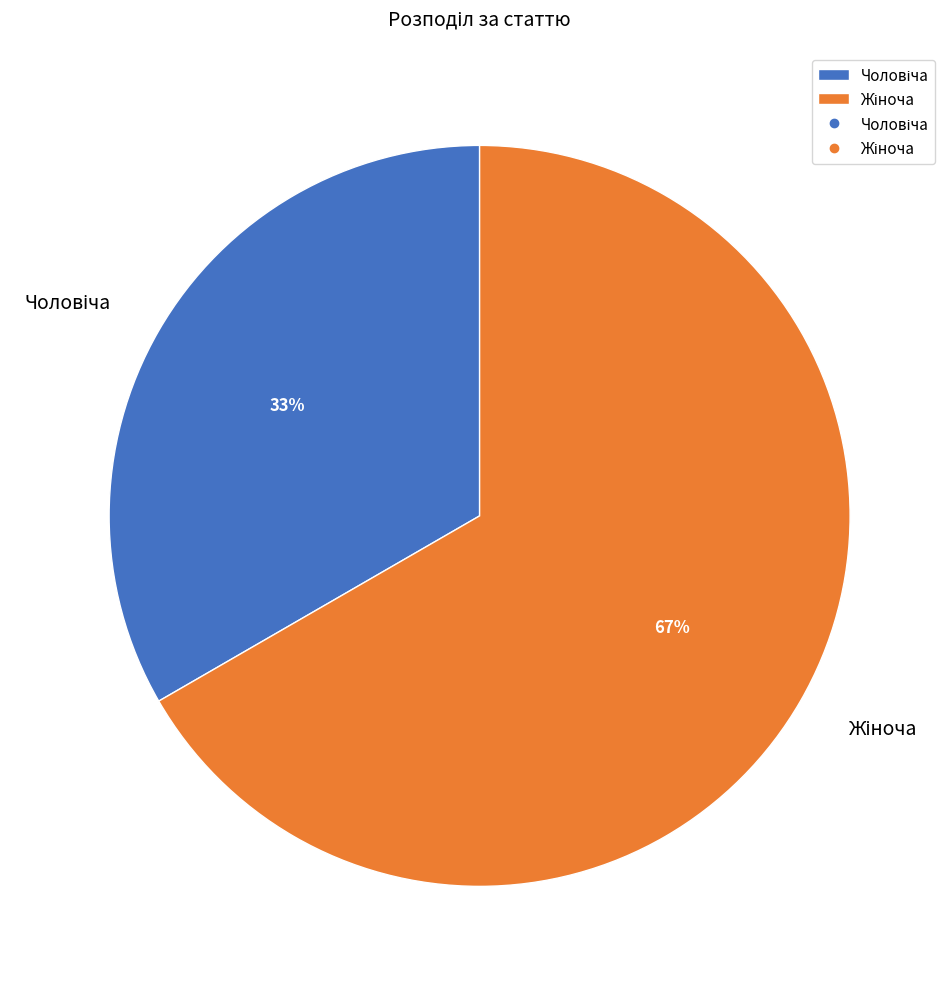

Does any single category account for the majority?

Yes